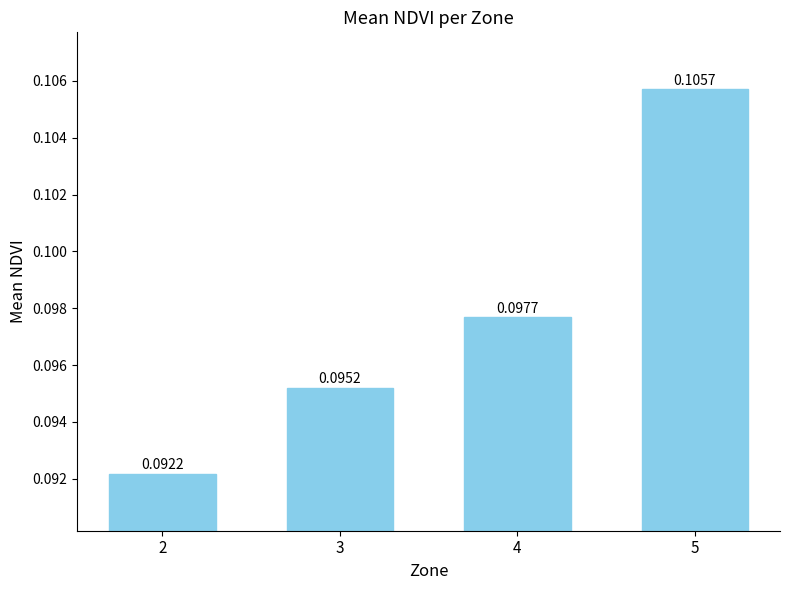

Count the values in the range 0 to 1.

4